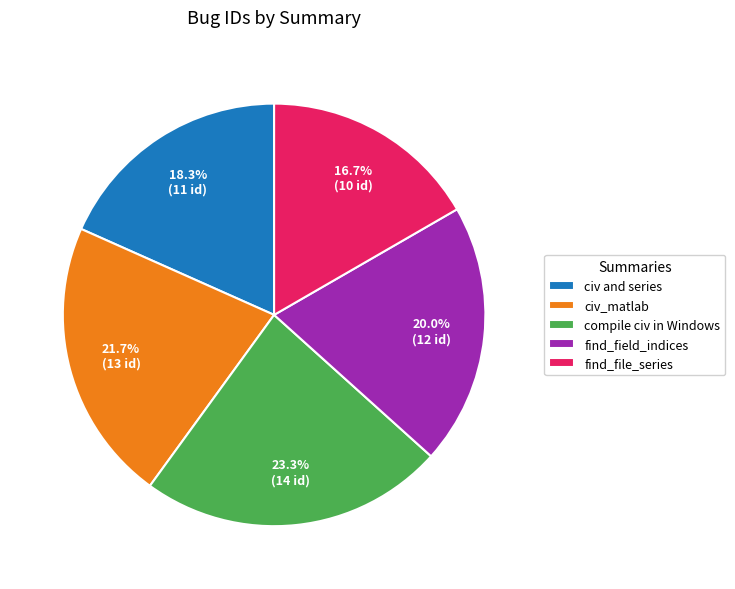

Rank the categories by value from highest to lowest.

compile civ in Windows, civ_matlab, find_field_indices, civ and series, find_file_series